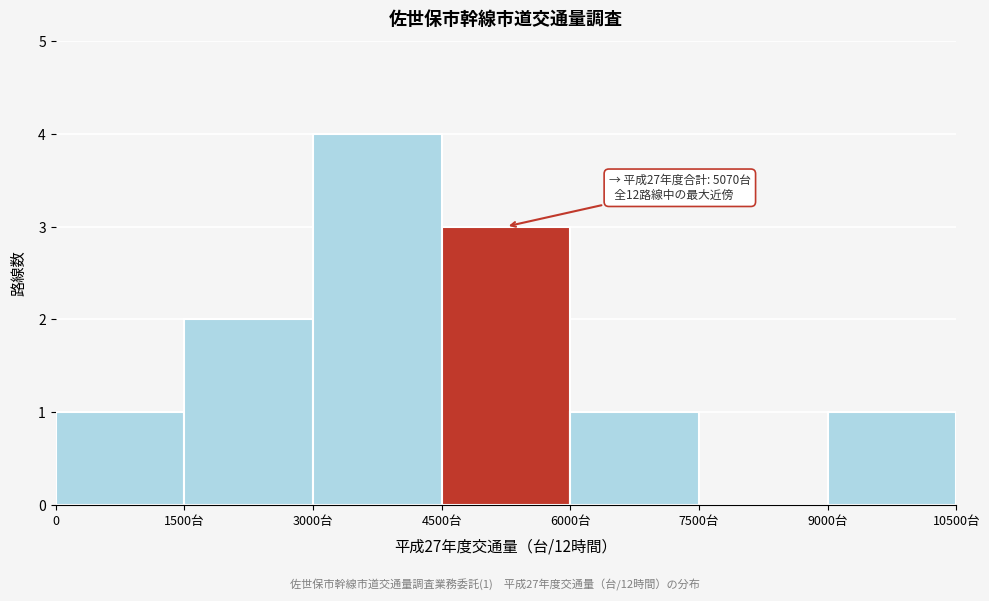

Reading right to left, list all the values displayed in this chart.

9000台=1	7500台=0	6000台=1	4500台=3	3000台=4	1500台=2	0=1